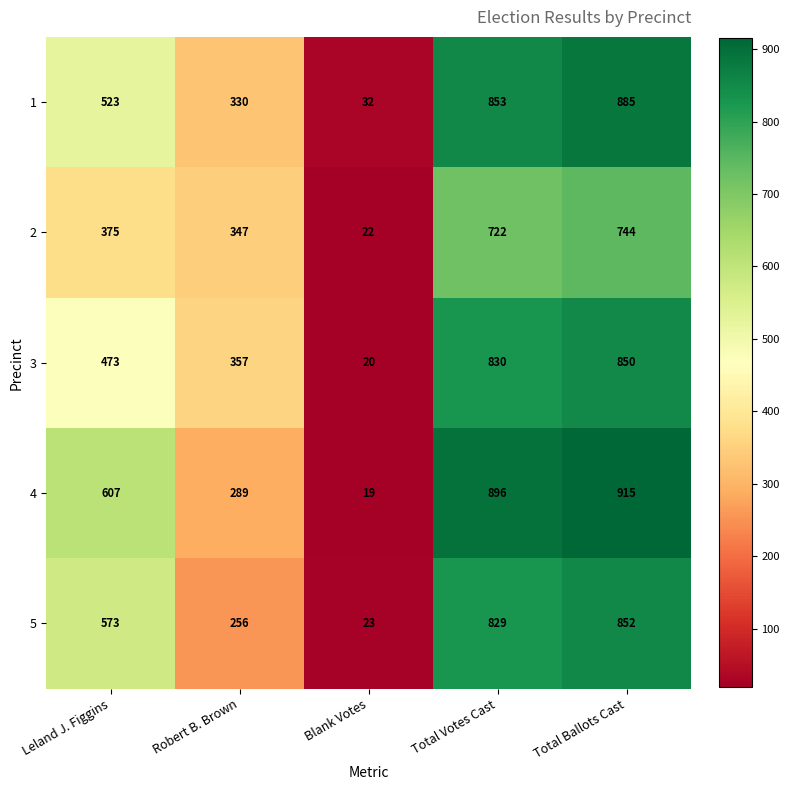

What is the difference between the second highest and second lowest values in the 3 series?

473